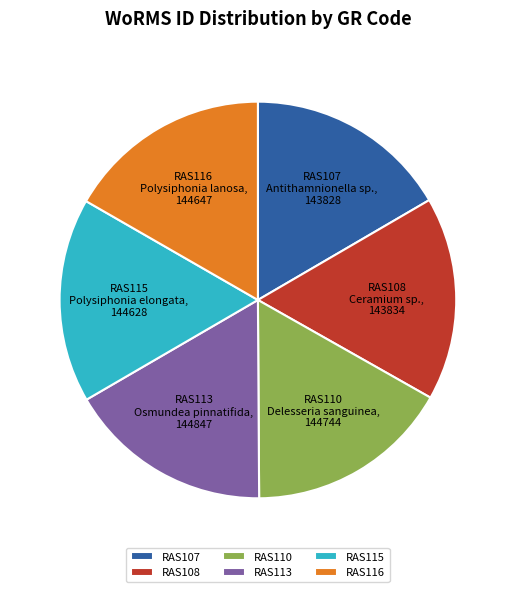

Is there a majority slice in this chart?

No